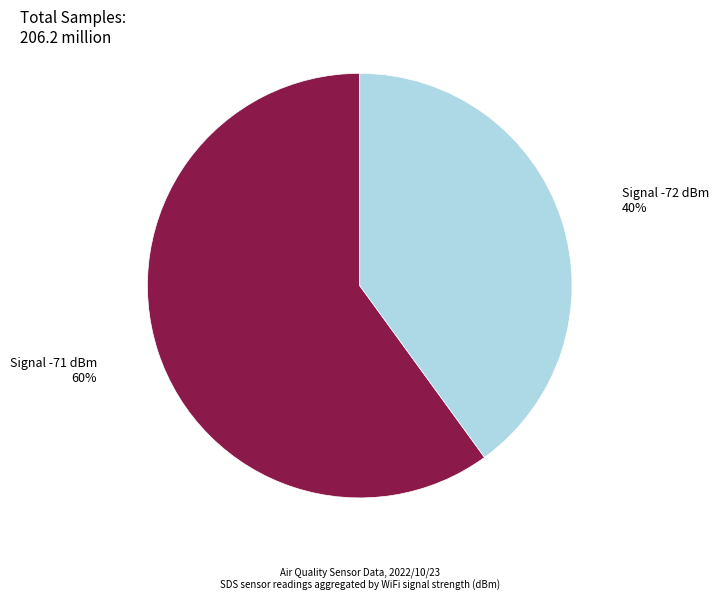

Is there any slice that represents more than half of the pie?

Yes